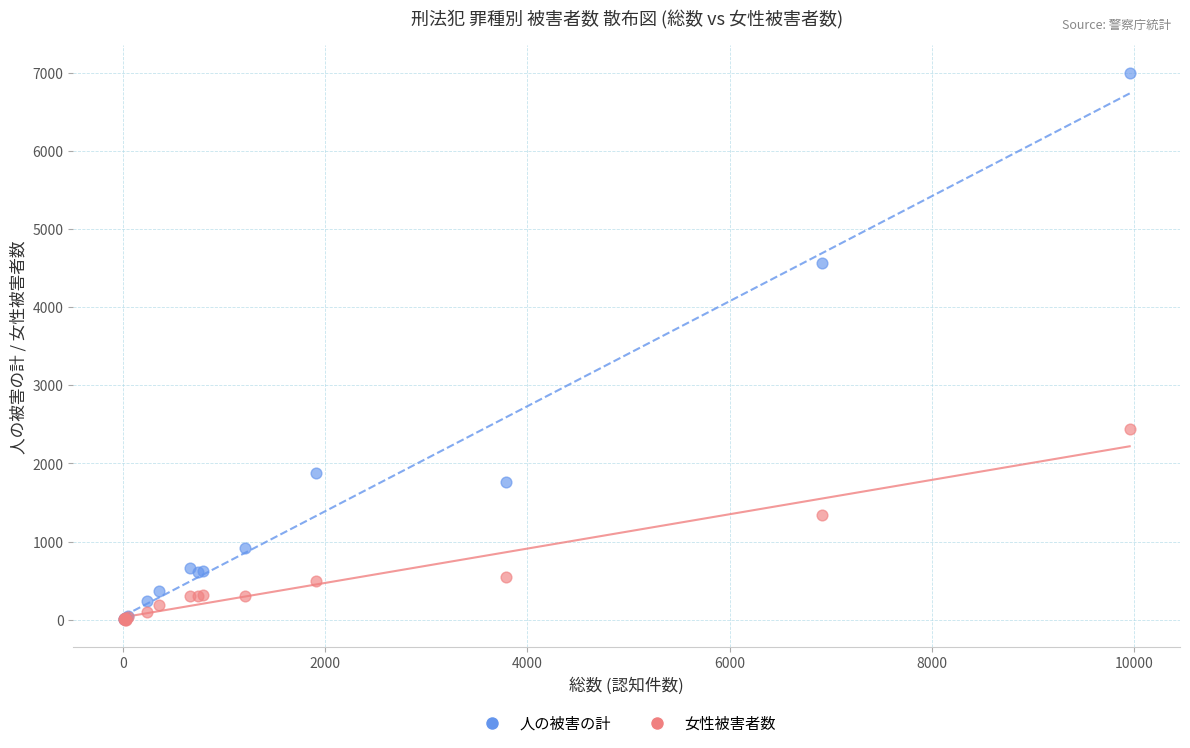

What are all the series names shown in the legend?

人の被害の計, 女性被害者数